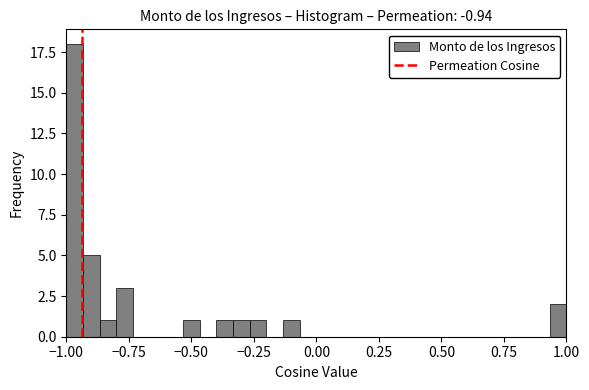

Around what value on the x-axis is the tallest bar? Give the approximate position of its centre, as read against the axis.

-0.95